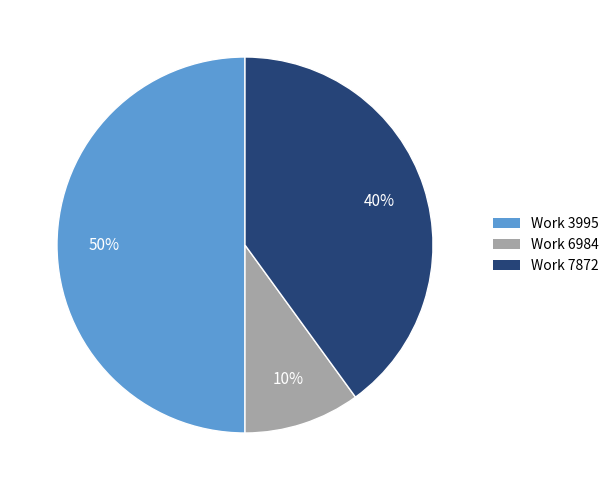

To the nearest percent, what is the difference between the largest and smallest slice percentages?

40%